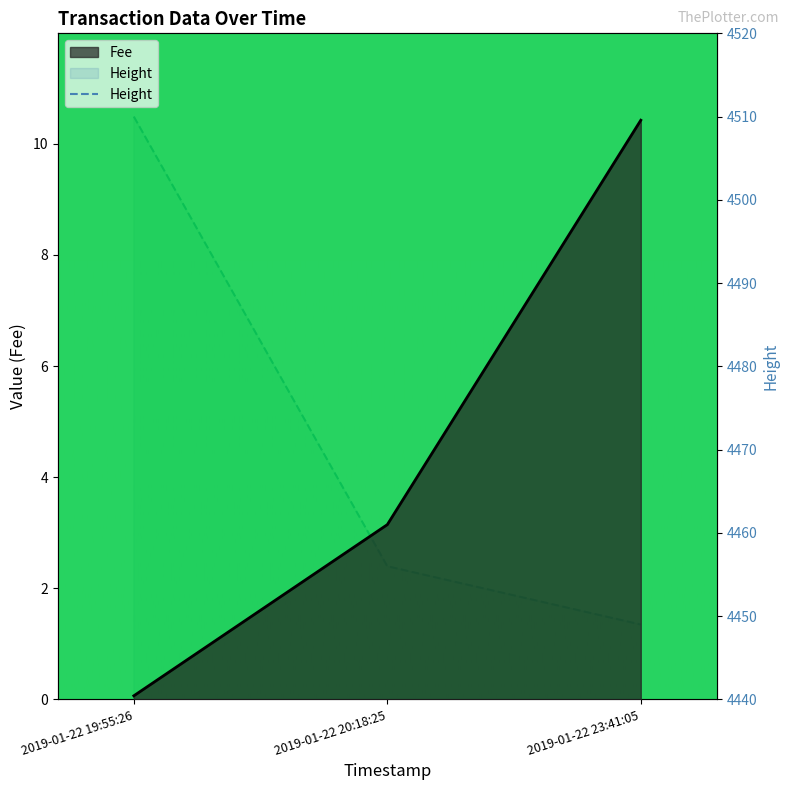

How many data points does each series have?

3